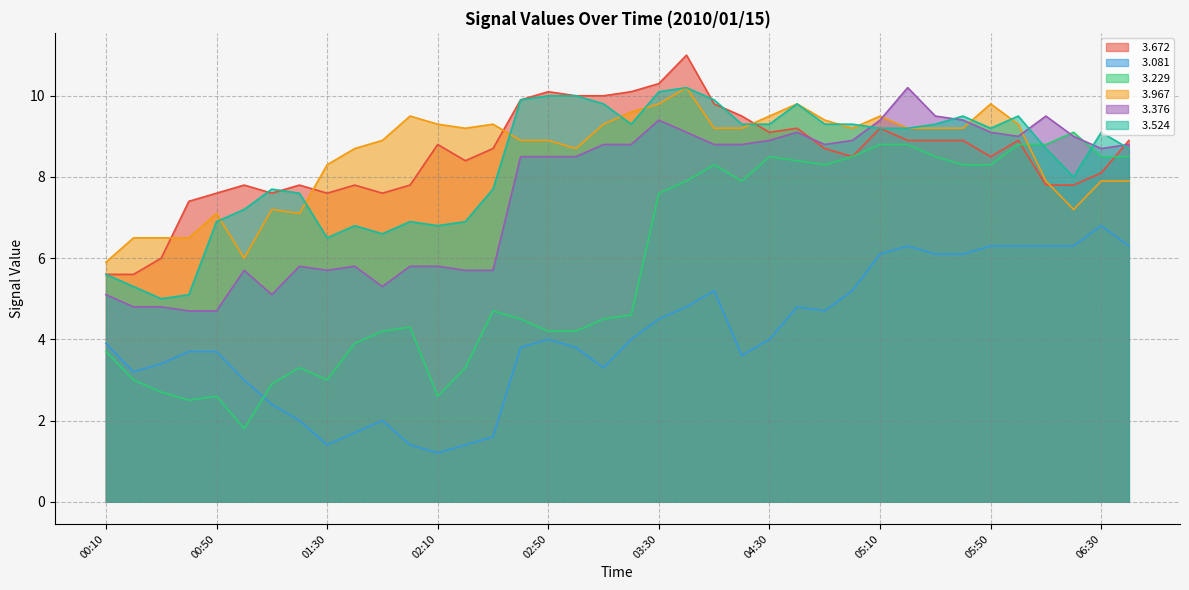

What is the highest value of the   3.524 series?

10.2